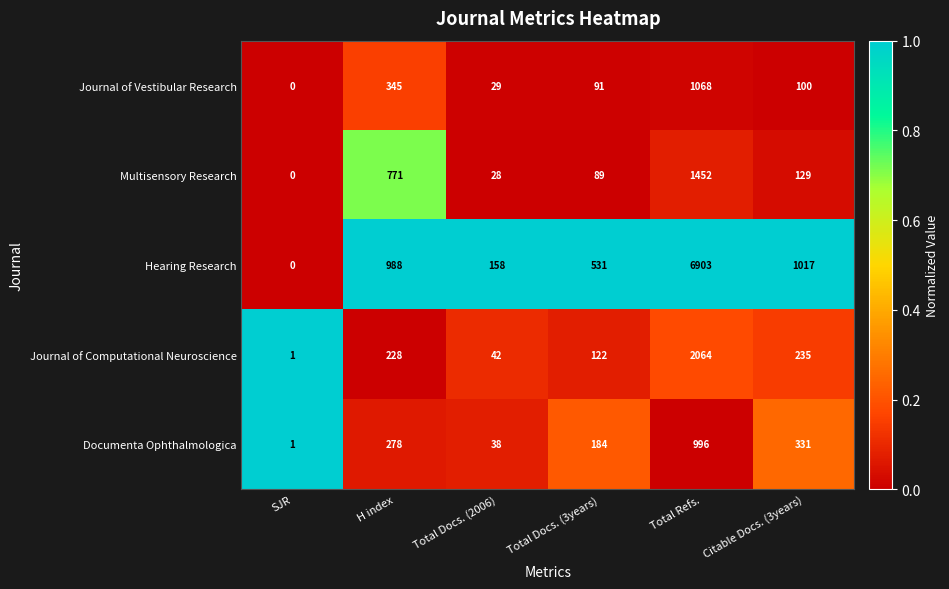

At Citable Docs. (3years), list the series in order from smallest to largest.

Journal of Vestibular Research, Multisensory Research, Journal of Computational Neuroscience, Documenta Ophthalmologica, Hearing Research